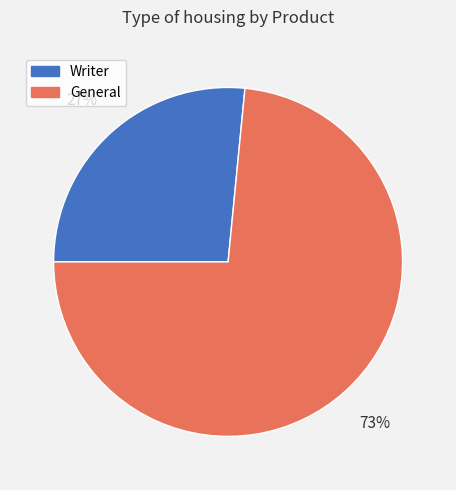

To the nearest percent, what percentage of the pie is Writer?

27%